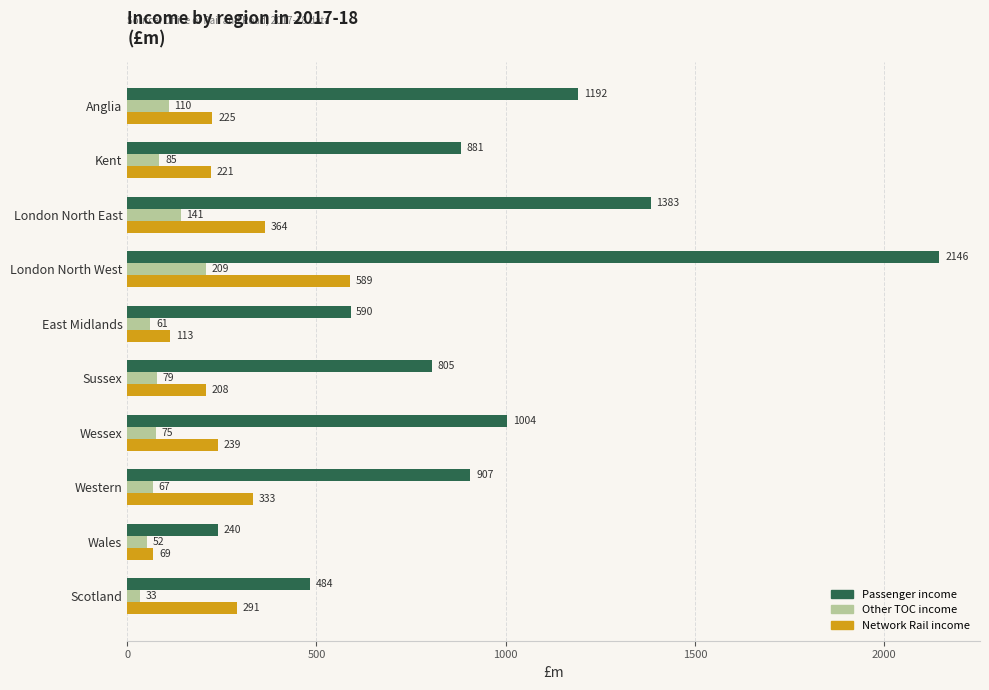

The Network Rail income series shows 221 at Kent. True or false?

True